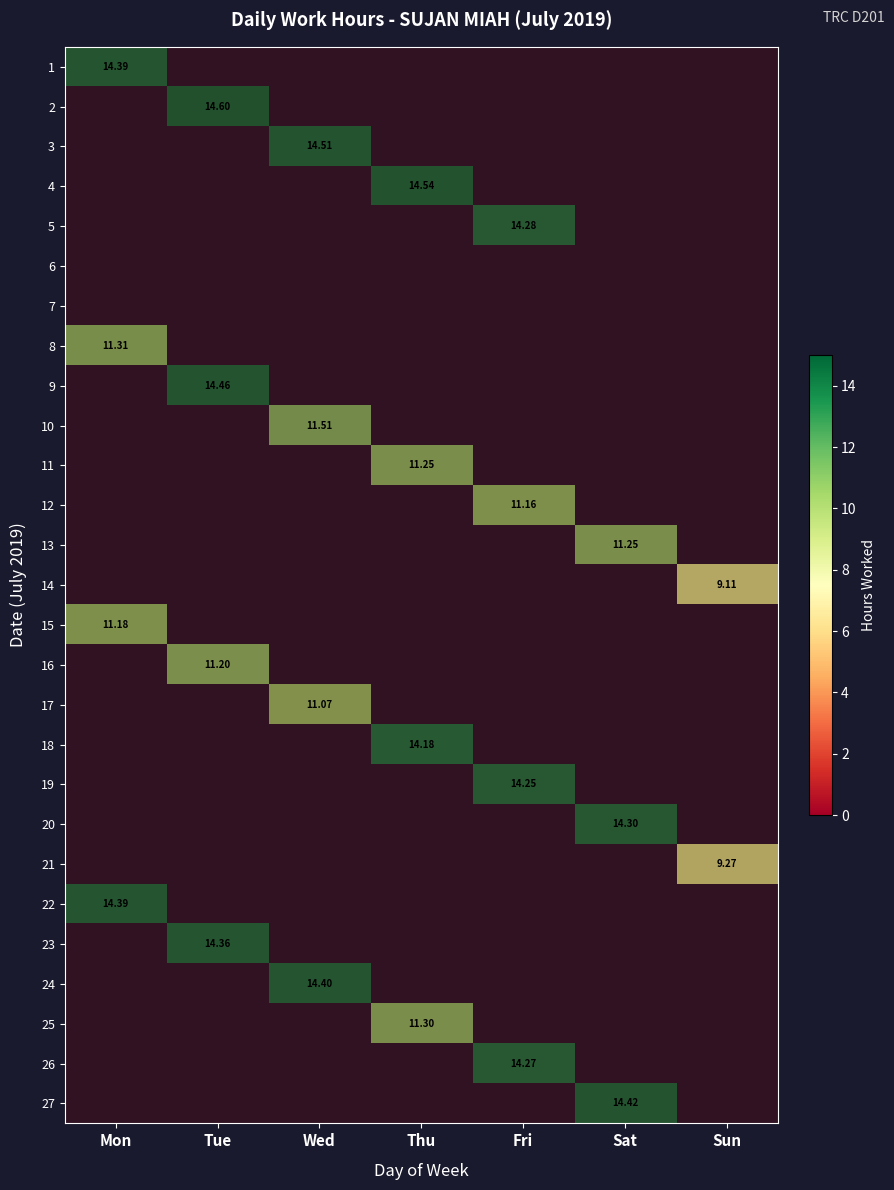

At Fri, list the series in order from largest to smallest.

5, 26, 19, 12, 1, 2, 3, 4, 8, 9, 10, 11, 13, 14, 15, 16, 17, 18, 20, 21, 22, 23, 24, 25, 27